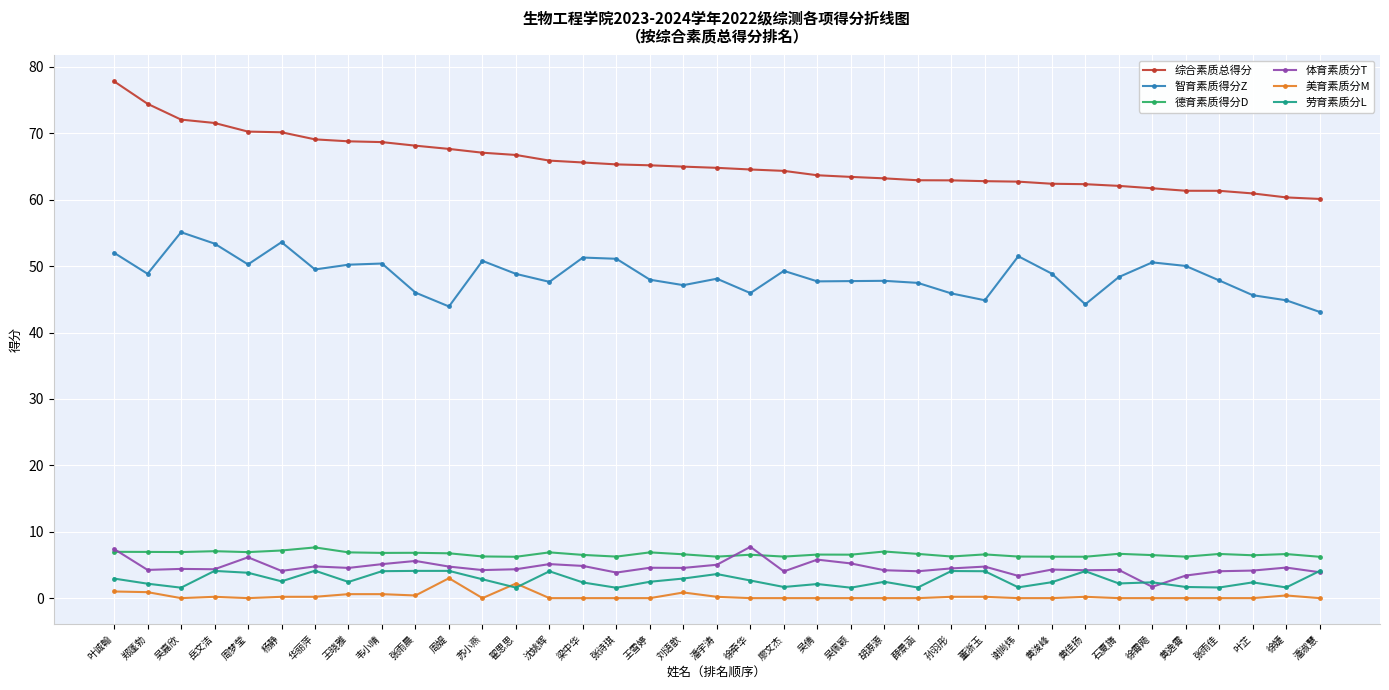

Is this an area chart (filled region under the line)?

No